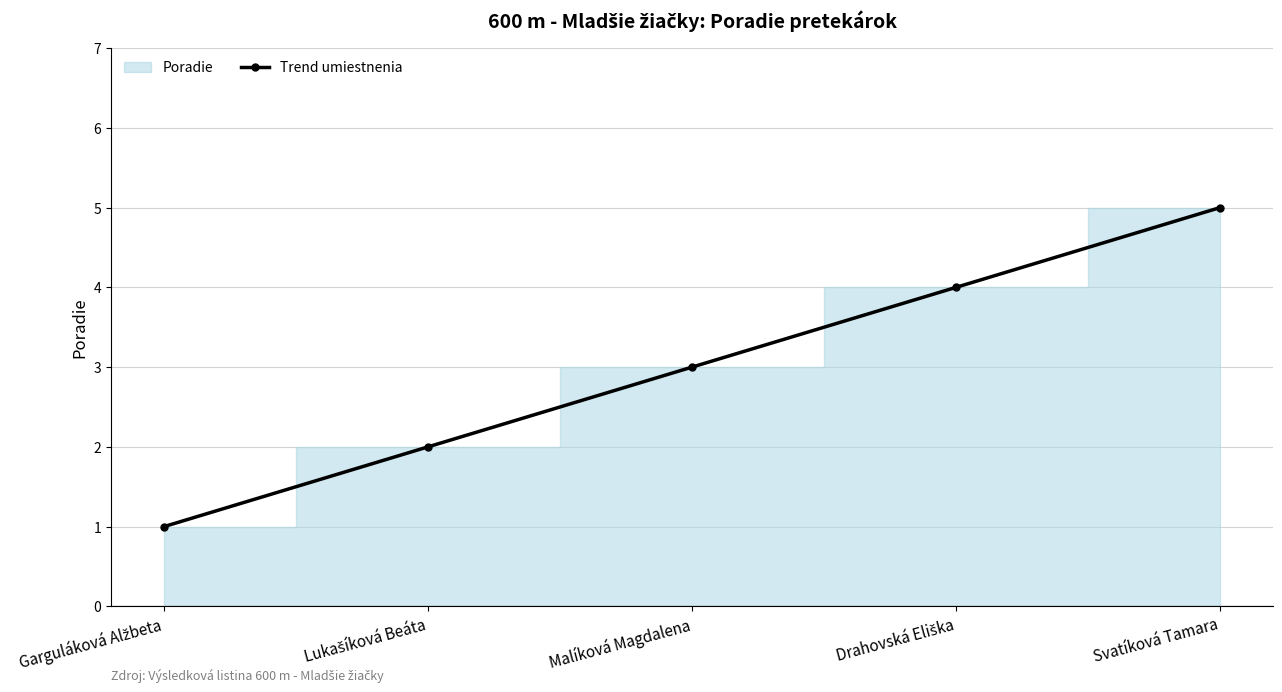

What is the sum of the values at Malíková Magdalena and Drahovská Eliška?

7